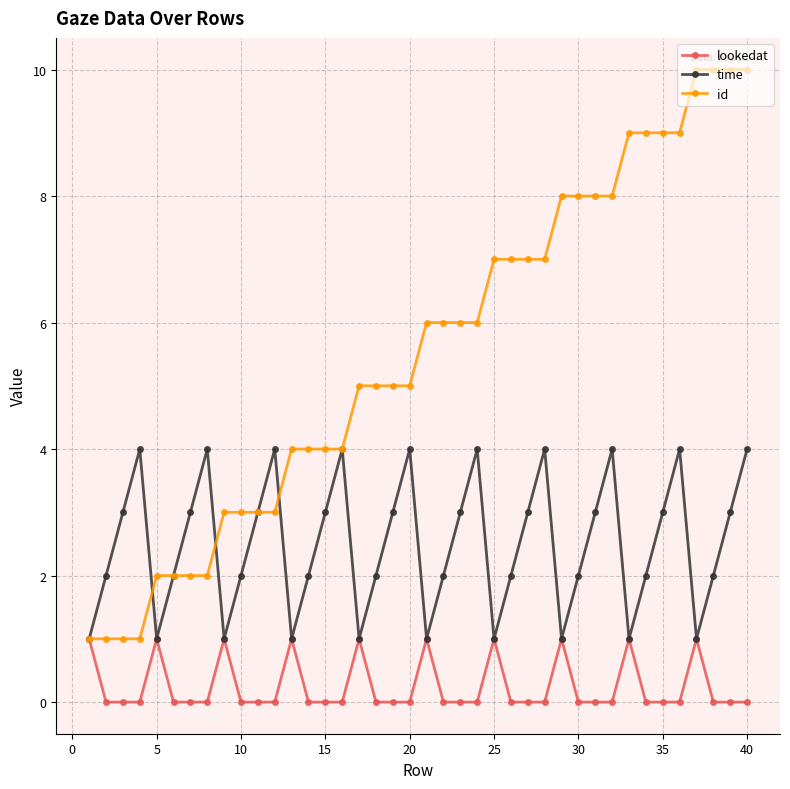

Count the time values in the range 2 to 4.

30